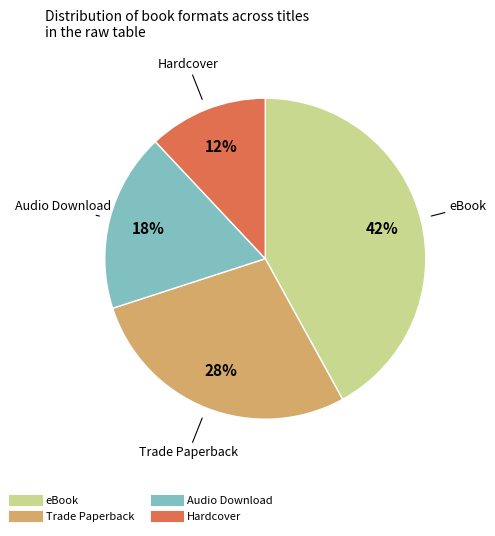

What is the ratio of the value at Trade Paperback to the value at Hardcover?

2.3